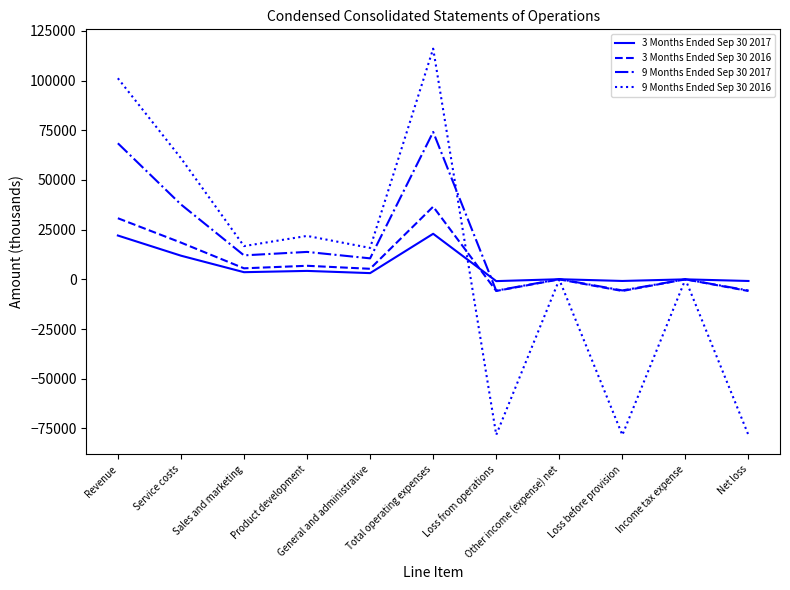

What is the greatest value displayed?

116033